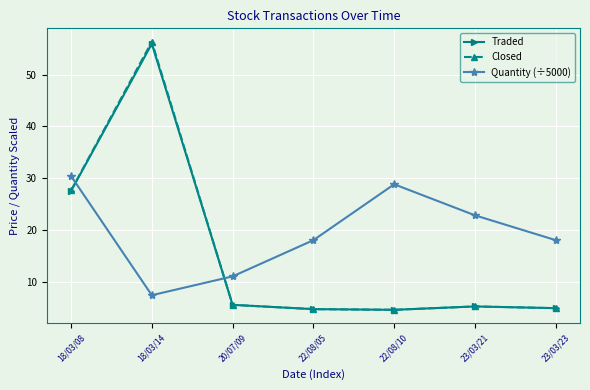

What is the value of the Closed point at the 4th from the left?

4.7